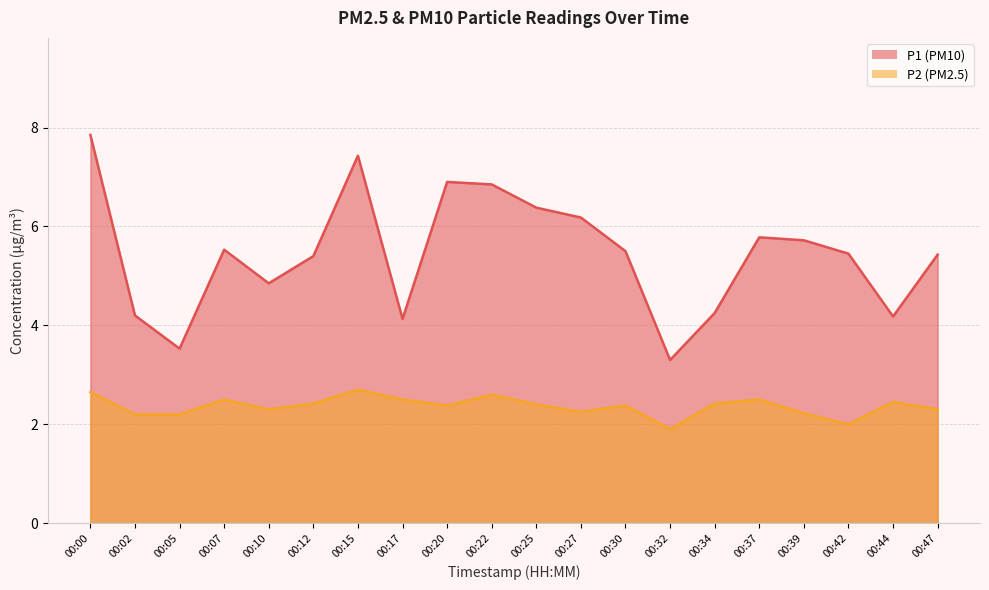

Reading left to right, transcribe all the data shown in this chart.

P1: 7.8	4.2	3.5	5.5	4.8	5.4	7.4	4.1	6.9	6.8	6.4	6.2	5.5	3.3	4.2	5.8	5.7	5.5	4.2	5.4
P2: 2.6	2.2	2.2	2.5	2.3	2.4	2.7	2.5	2.4	2.6	2.4	2.2	2.4	1.9	2.4	2.5	2.2	2.0	2.5	2.3